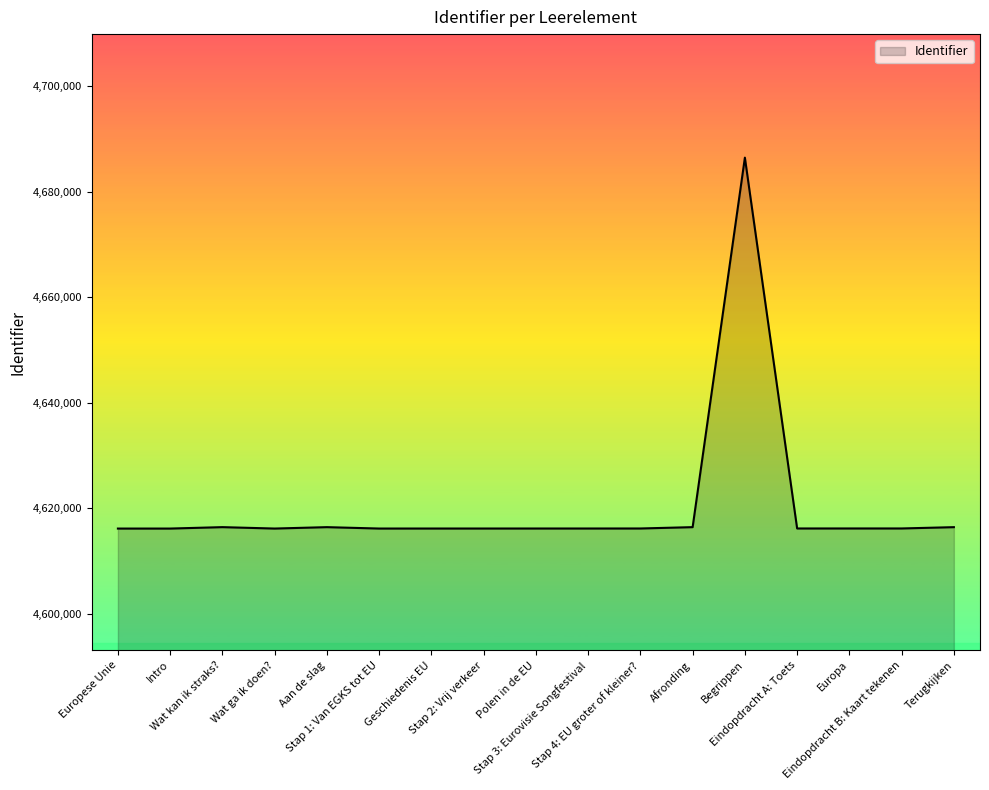

What is the difference between the maximum and minimum values?

70355